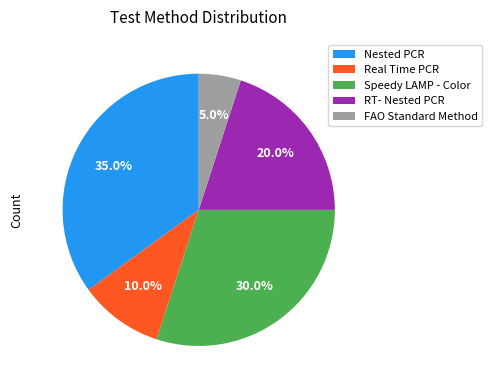

Approximately how many times larger is the value at FAO Standard Method compared to Real Time PCR?

0.5